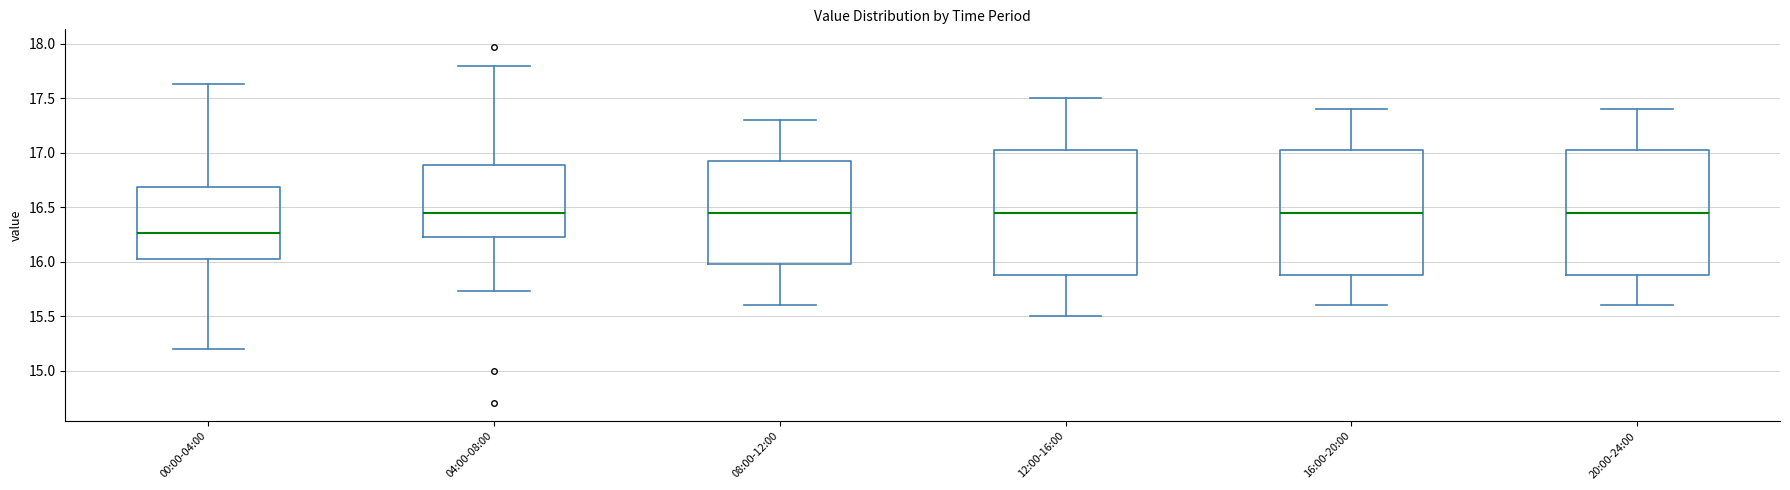

Reading left to right, read every box against the y-axis: the position of its median line, the range the box covers, and the ends of its whiskers. The values are not printed on the chart, so give them approximately, as read against the axis.

00:00-04:00: median 16.25, box 16.00 to 16.70, whiskers 15.20 to 17.65
04:00-08:00: median 16.45, box 16.20 to 16.90, whiskers 15.75 to 17.80
08:00-12:00: median 16.45, box 16.00 to 16.95, whiskers 15.60 to 17.30
12:00-16:00: median 16.45, box 15.90 to 17.05, whiskers 15.50 to 17.50
16:00-20:00: median 16.45, box 15.90 to 17.05, whiskers 15.60 to 17.40
20:00-24:00: median 16.45, box 15.90 to 17.05, whiskers 15.60 to 17.40